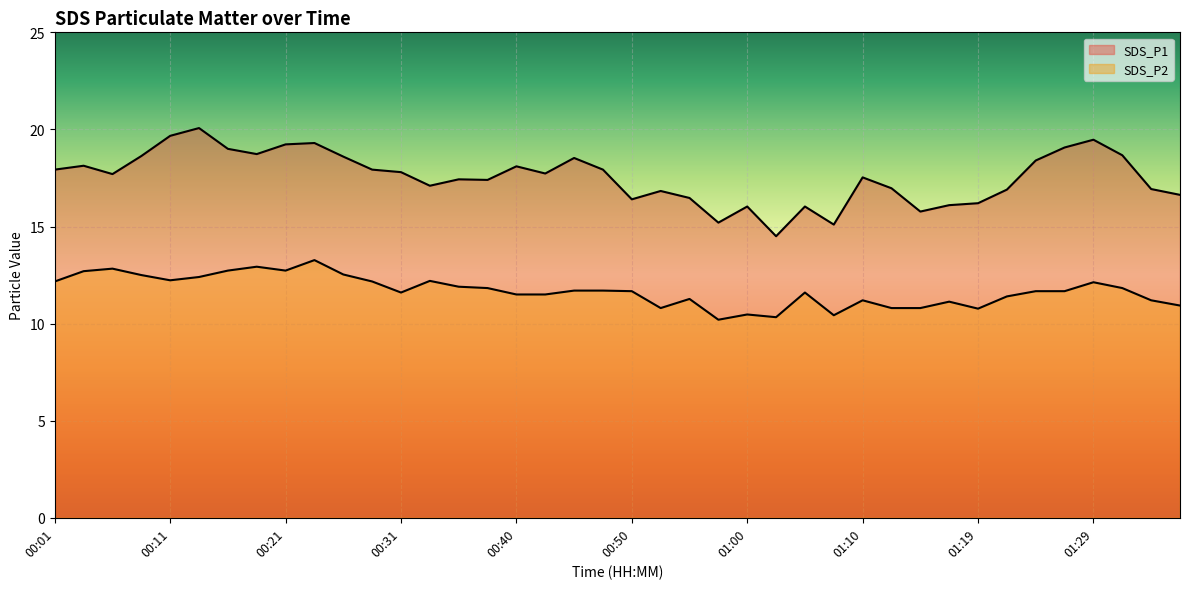

Does the chart display data point markers on the line(s)?

No